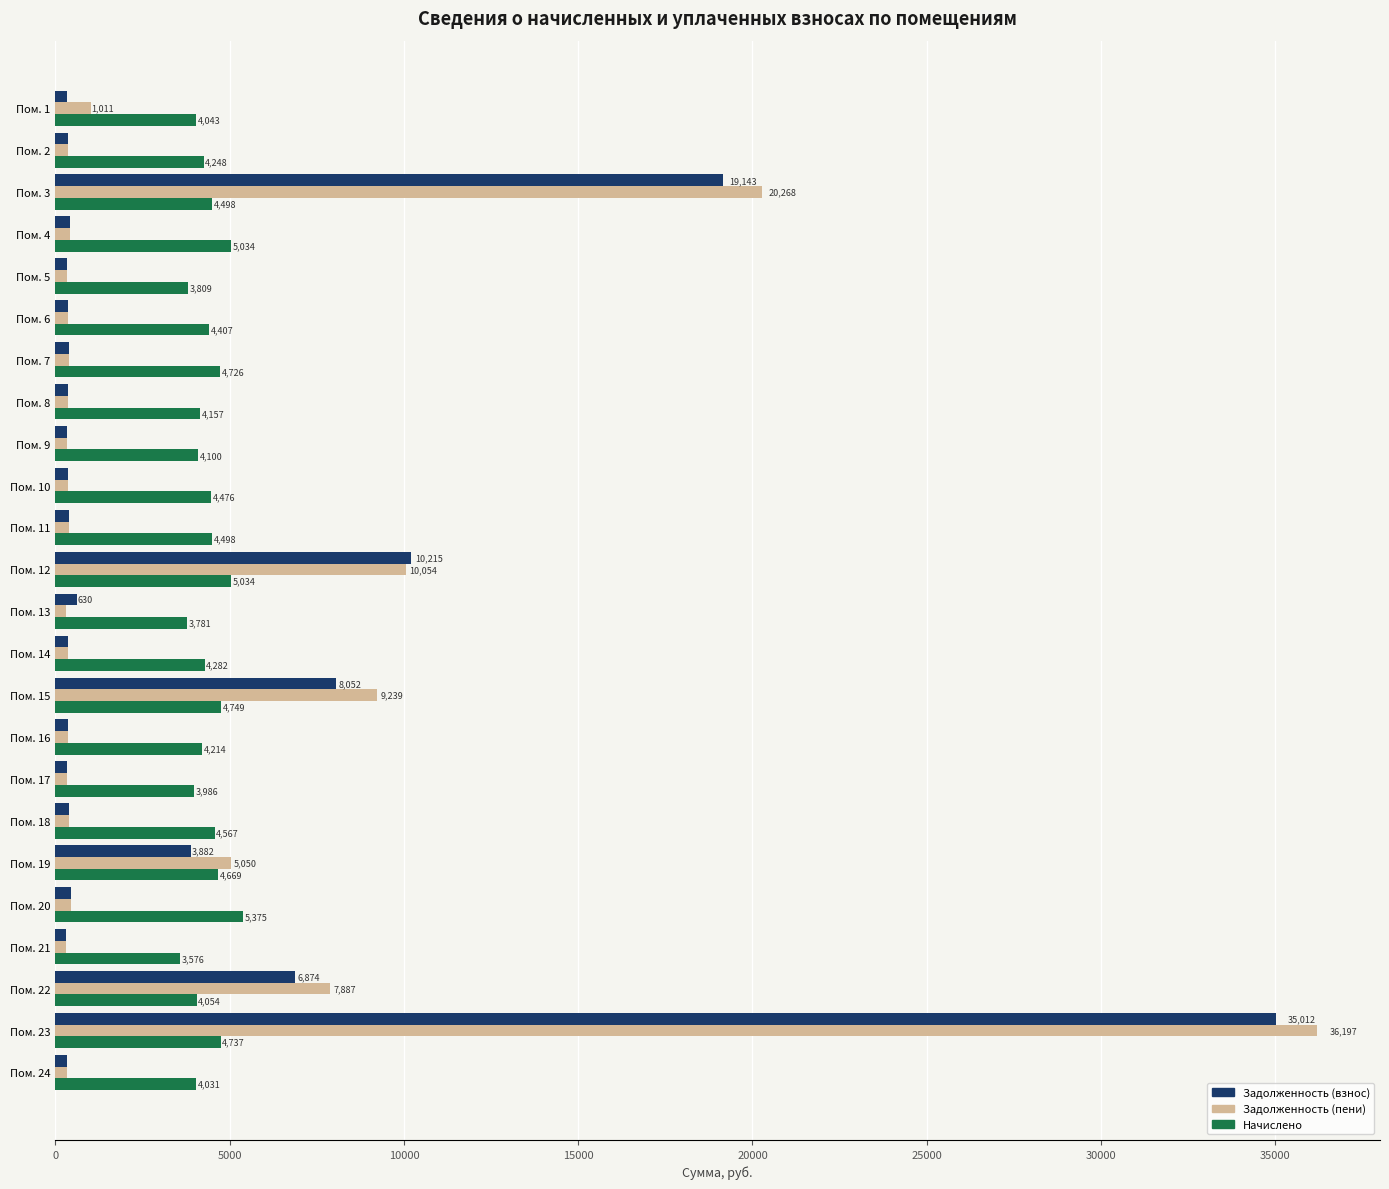

At how many categories does at least one series exceed 14112?

2